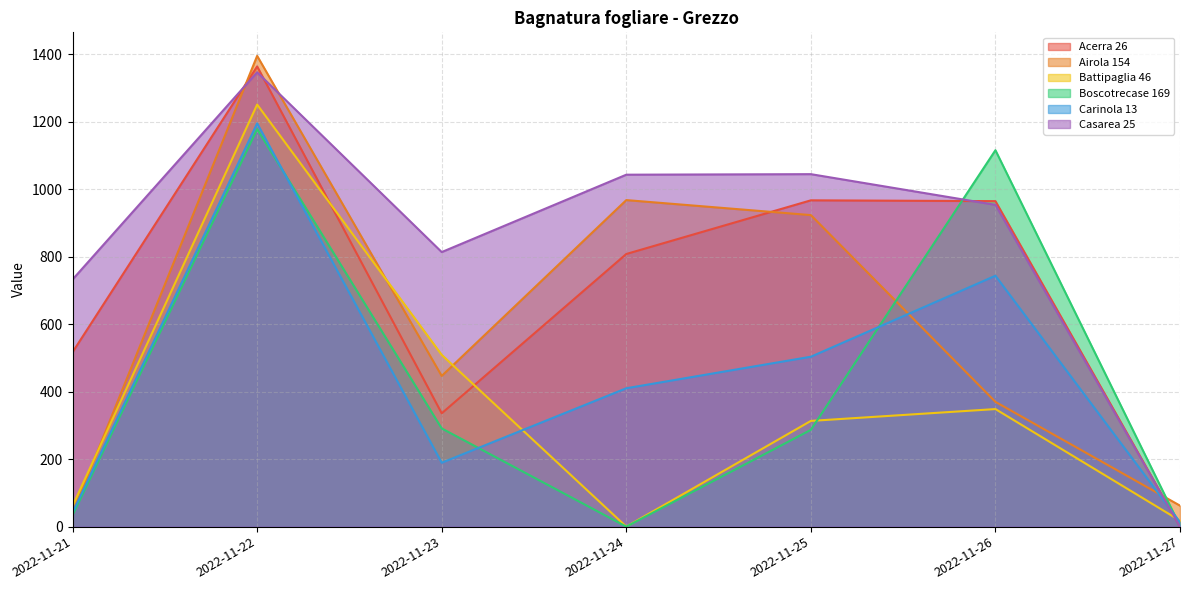

How many lines are shown in the chart?

6